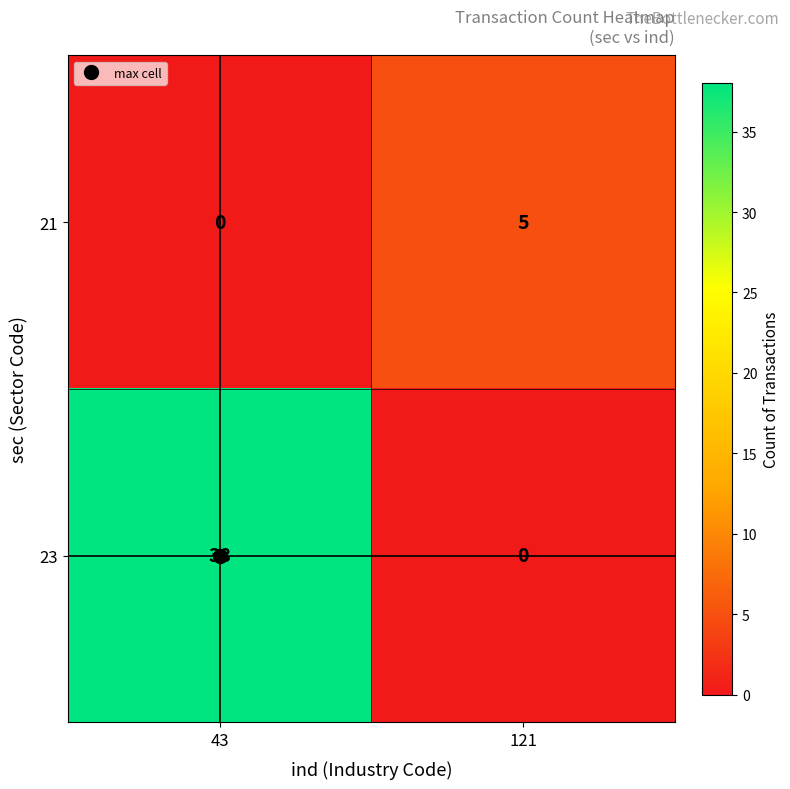

What is the difference between the 23 values at 43 and 121?

38